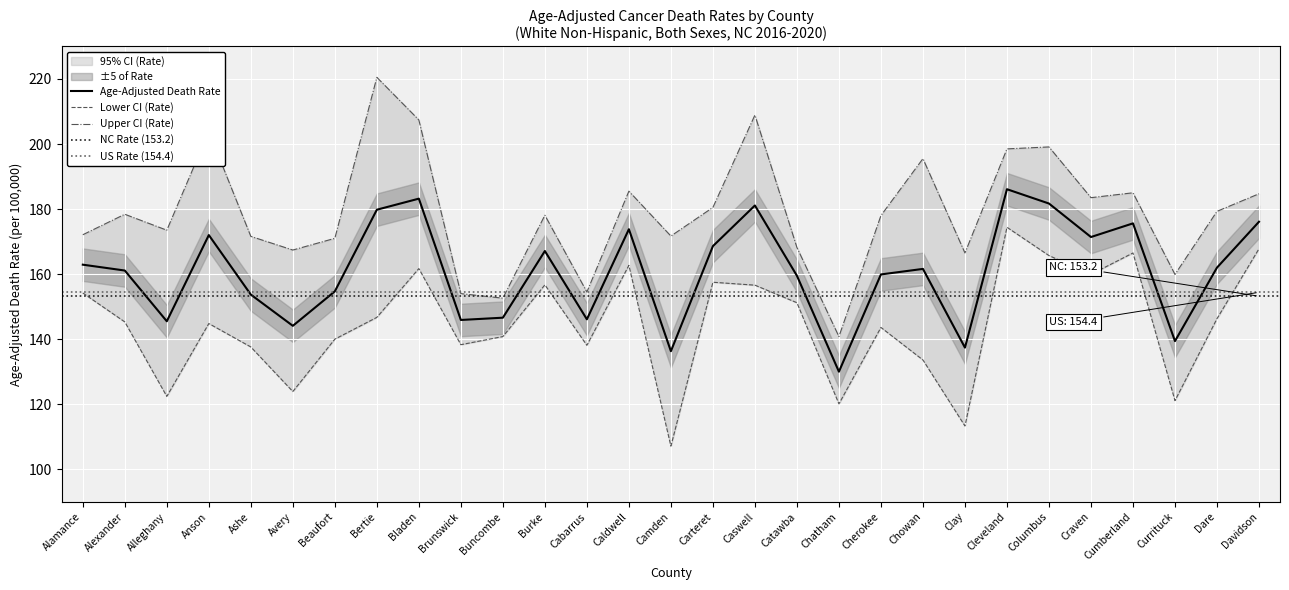

Between Alleghany and Brunswick, which is larger?

Brunswick